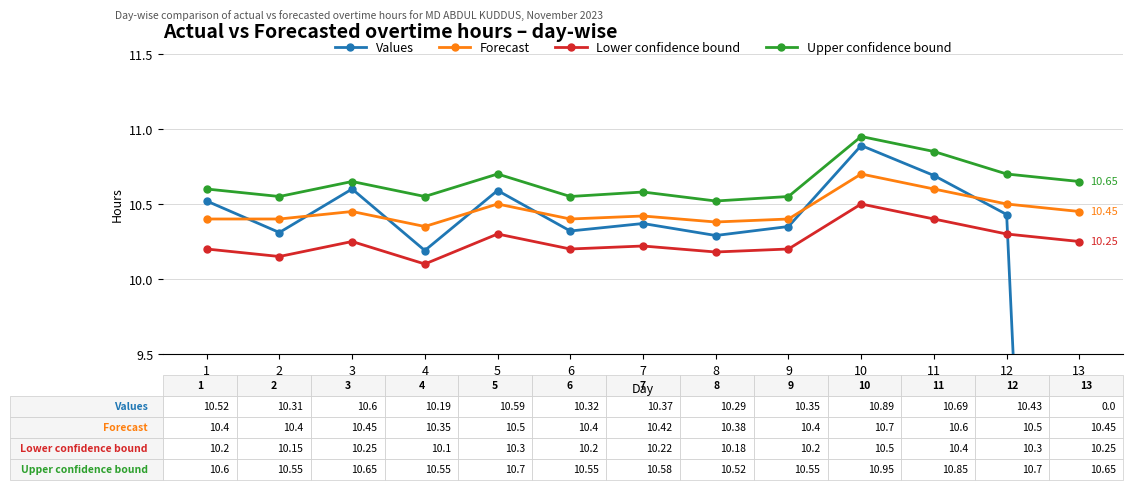

Reading left to right, transcribe all the data shown in this chart.

Values: 1=10.5	2=10.3	3=10.6	4=10.2	5=10.6	6=10.3	7=10.4	8=10.3	9=10.3	10=10.9	11=10.7	12=10.4	13=0.0
Forecast: 1=10.4	2=10.4	3=10.4	4=10.3	5=10.5	6=10.4	7=10.4	8=10.4	9=10.4	10=10.7	11=10.6	12=10.5	13=10.4
Lower confidence bound: 1=10.2	2=10.2	3=10.2	4=10.1	5=10.3	6=10.2	7=10.2	8=10.2	9=10.2	10=10.5	11=10.4	12=10.3	13=10.2
Upper confidence bound: 1=10.6	2=10.6	3=10.7	4=10.6	5=10.7	6=10.6	7=10.6	8=10.5	9=10.6	10=10.9	11=10.8	12=10.7	13=10.7